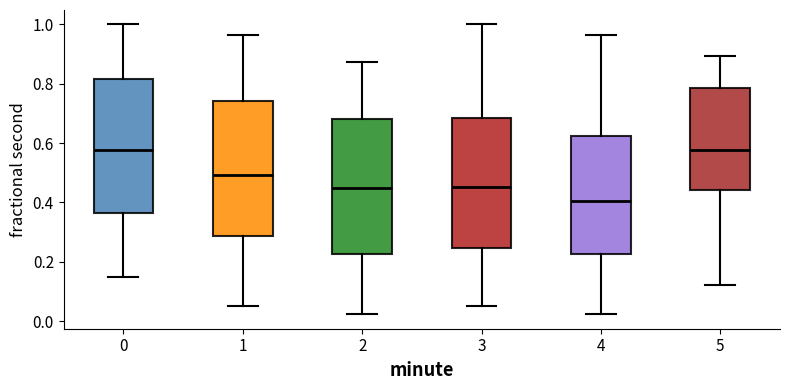

Reading left to right, transcribe this box plot: for each box, give where its median line is, the range the box spans, and where its two whiskers end, as read against the y-axis. The values are not printed on the chart, so give them approximately, as read against the axis.

0: median 0.58, box 0.36 to 0.82, whiskers 0.14 to 1.00
1: median 0.50, box 0.28 to 0.74, whiskers 0.06 to 0.96
2: median 0.44, box 0.22 to 0.68, whiskers 0.02 to 0.88
3: median 0.46, box 0.24 to 0.68, whiskers 0.06 to 1.00
4: median 0.40, box 0.22 to 0.62, whiskers 0.02 to 0.96
5: median 0.58, box 0.44 to 0.78, whiskers 0.12 to 0.90